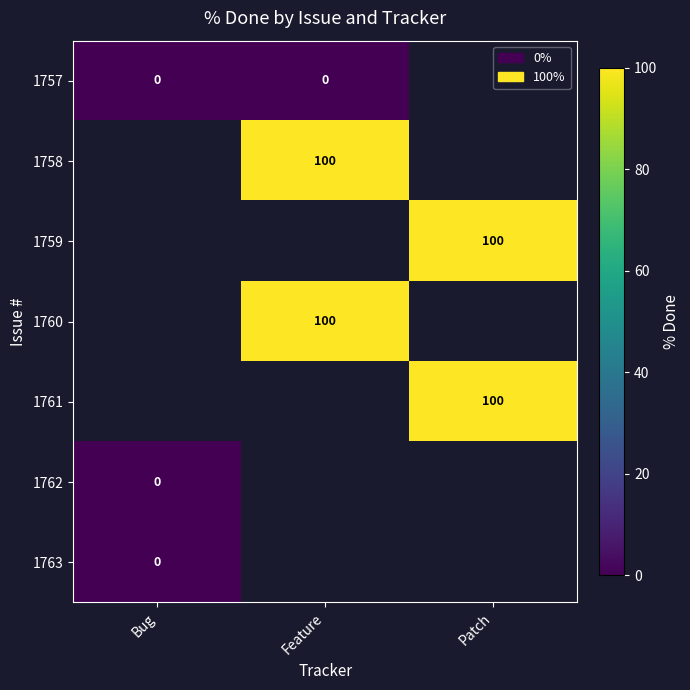

How many values in 1757 are below zero?

1